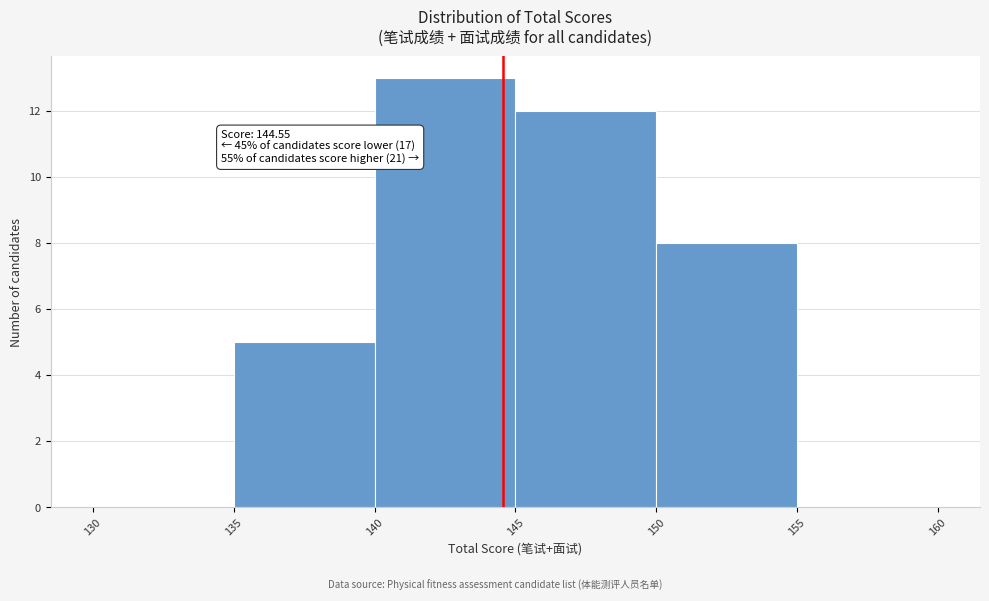

Which range on the x-axis has the tallest bar?

140 to 145